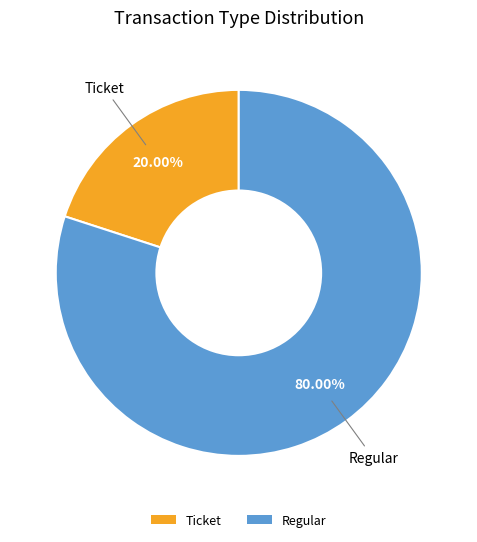

Which category has the smallest portion of the pie?

Ticket